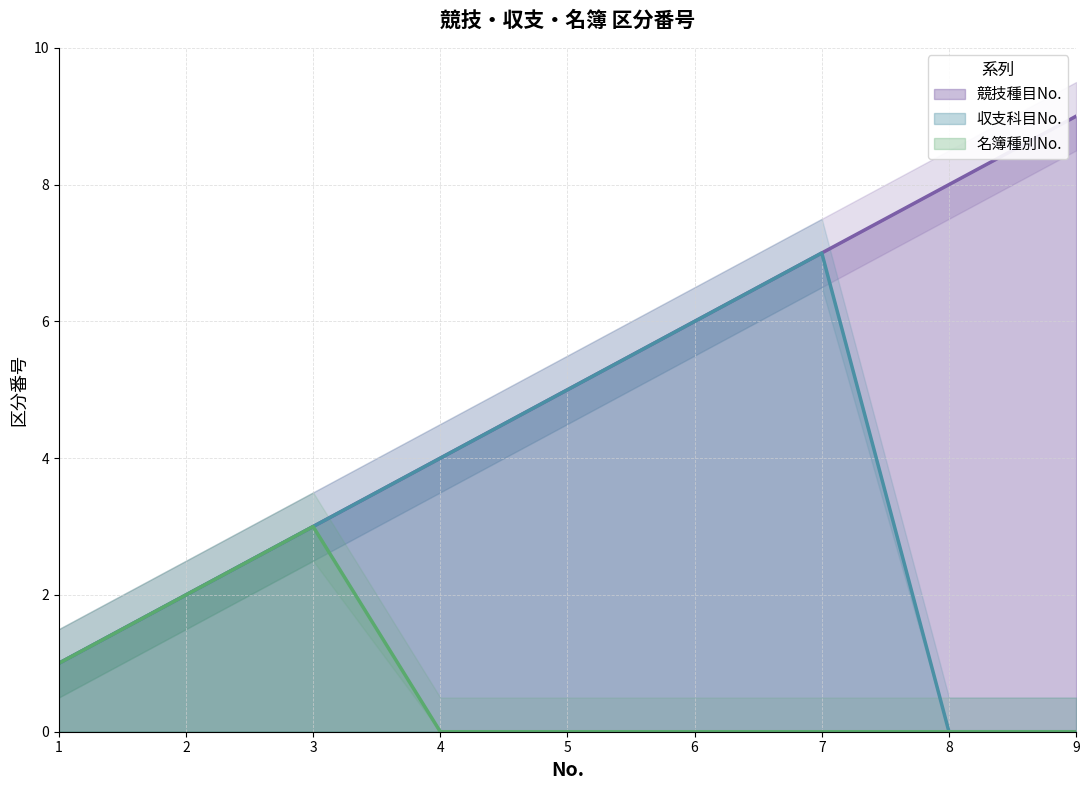

Which series has the largest range (max minus min)?

競技種目No.